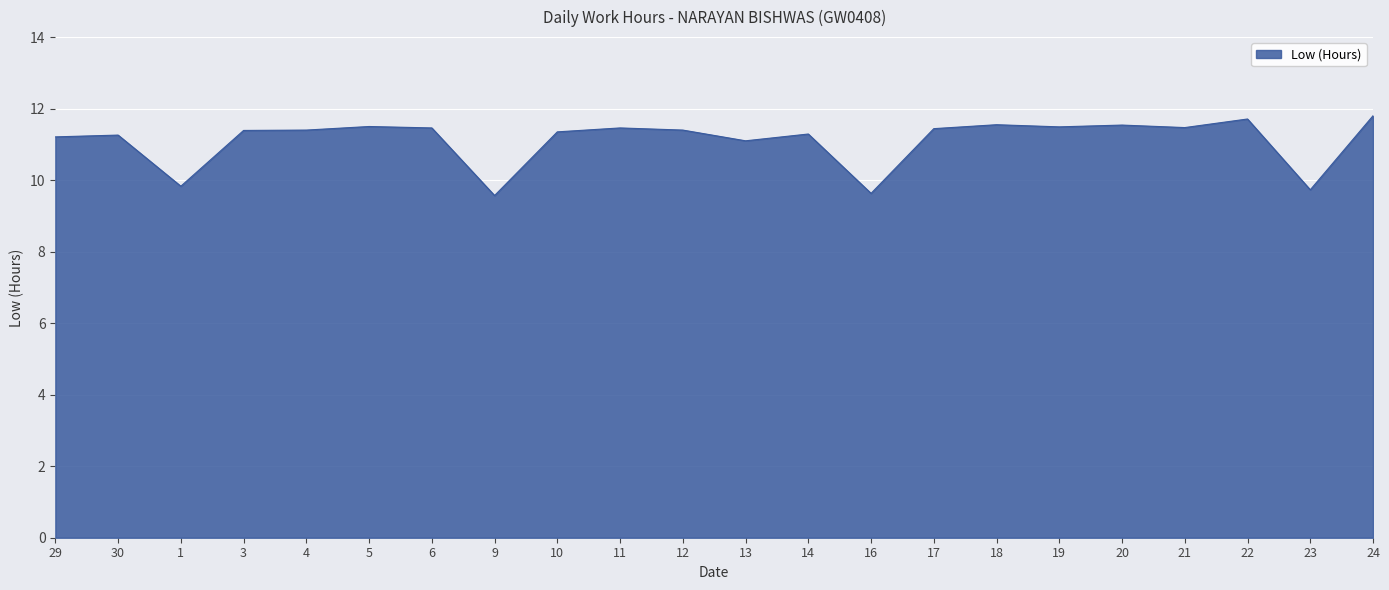

What is the difference between the second highest and second lowest values?

2.1